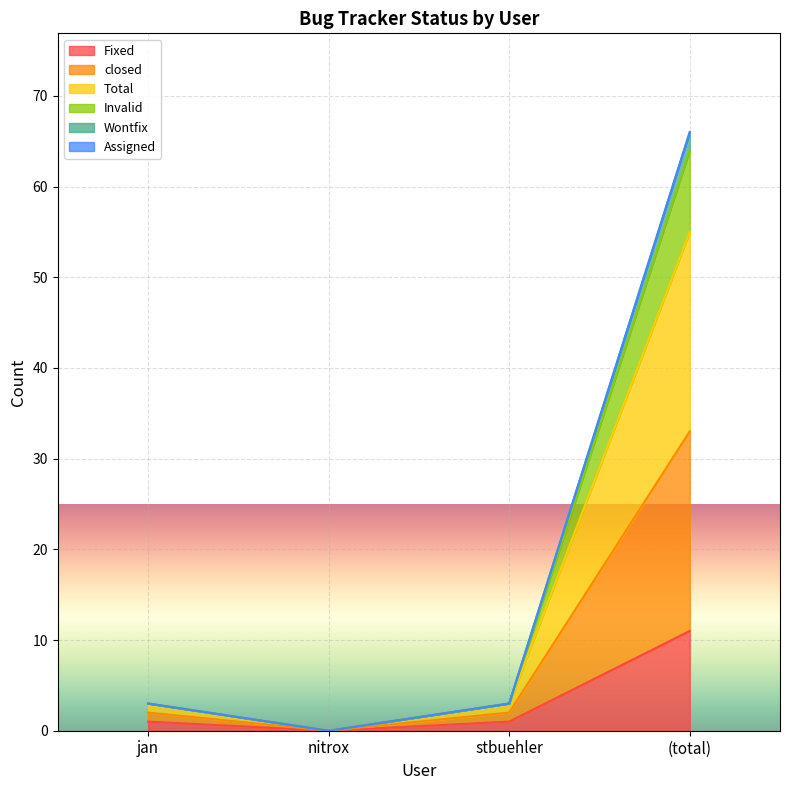

In Invalid, how many points are lower than both neighbors (excluding endpoints)?

1